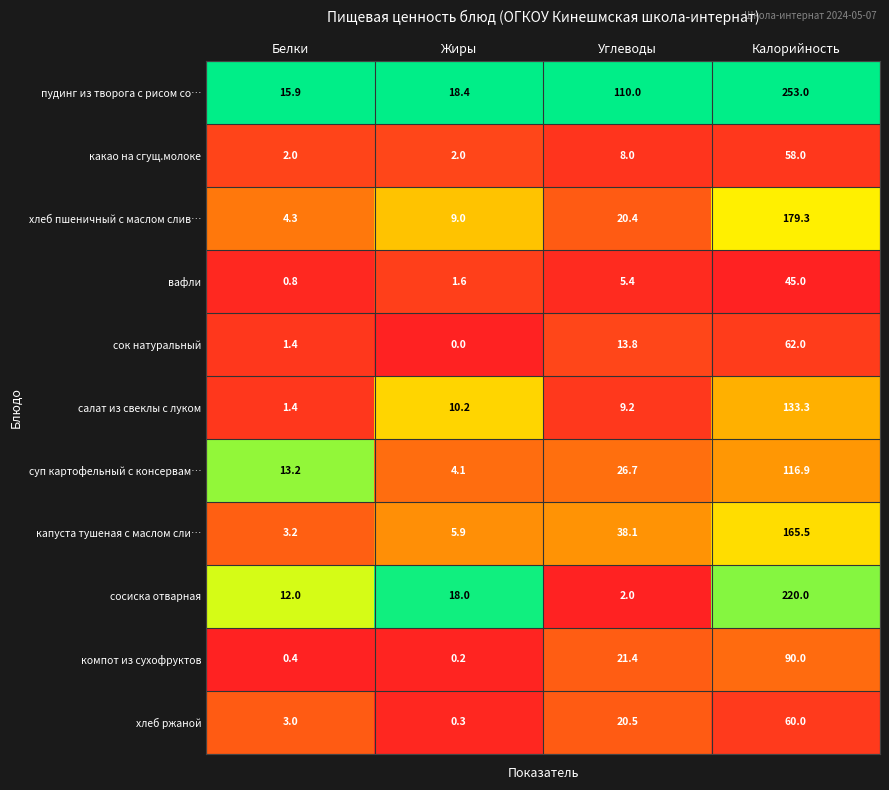

What is the spread (max minus min) of values at Жиры?

18.4